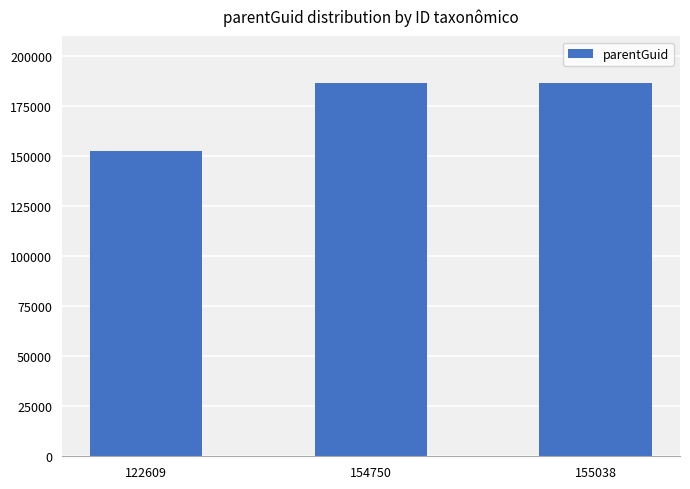

Reading right to left, what are all the values shown in this chart?

155038=186449	154750=186449	122609=152514